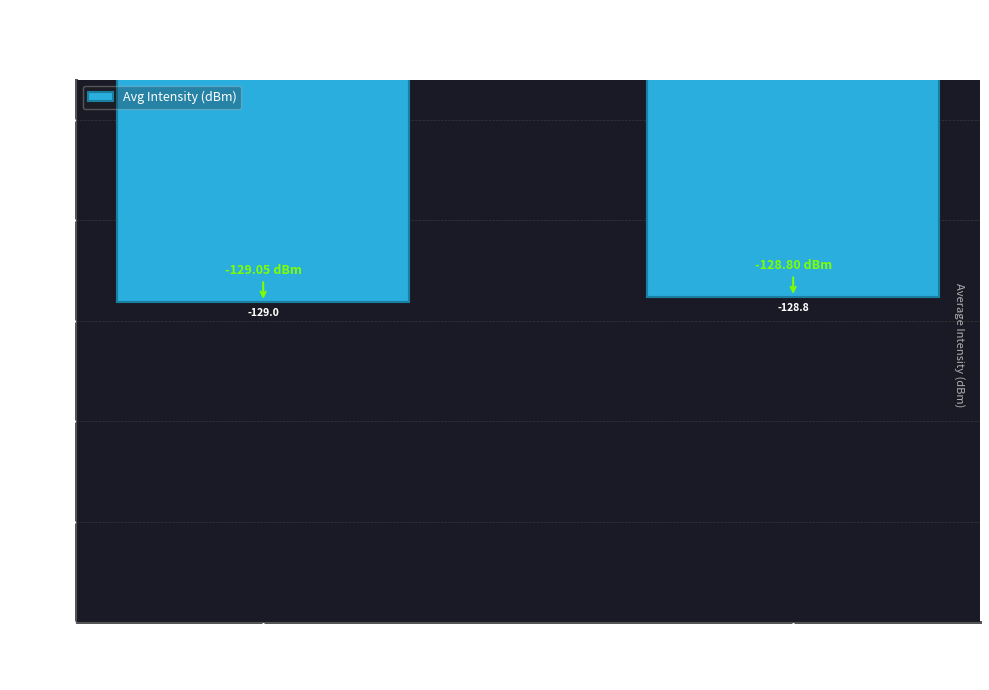

How many distinct data groups are displayed?

1